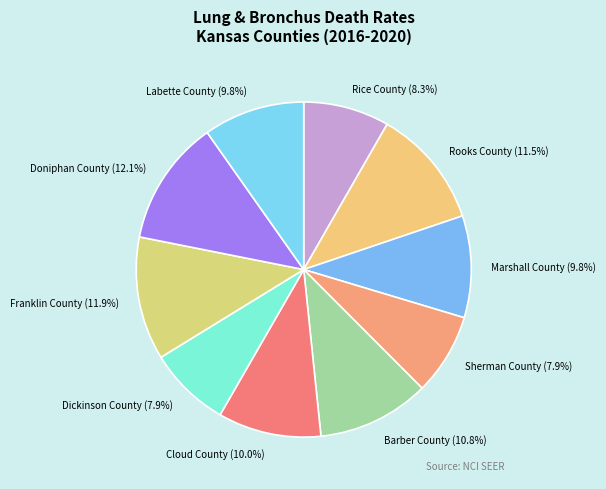

How many slices are in this pie chart?

10